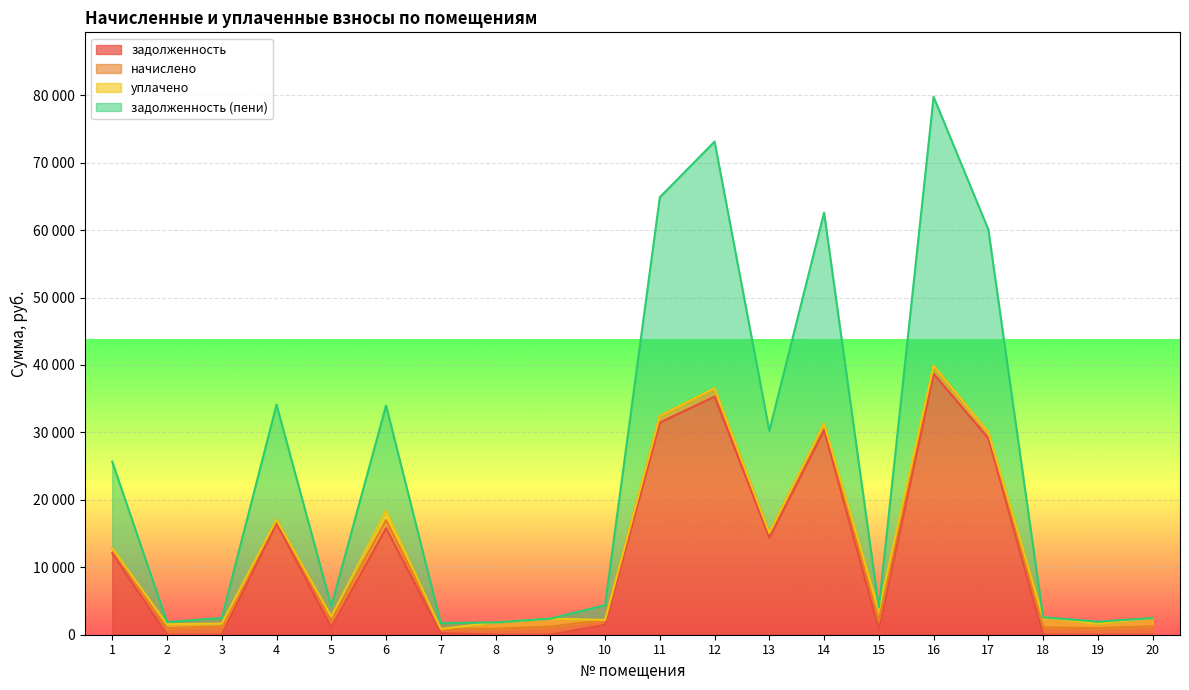

At which category is the sum across all series the highest?

16